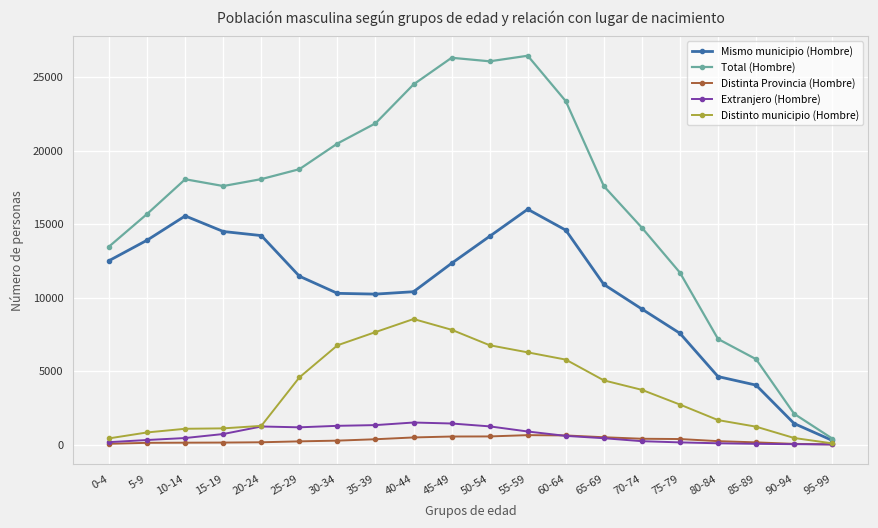

List the series in order of their peak value, lowest first.

Distinta Provincia (Hombre), Extranjero (Hombre), Distinto municipio (Hombre), Mismo municipio (Hombre), Total (Hombre)